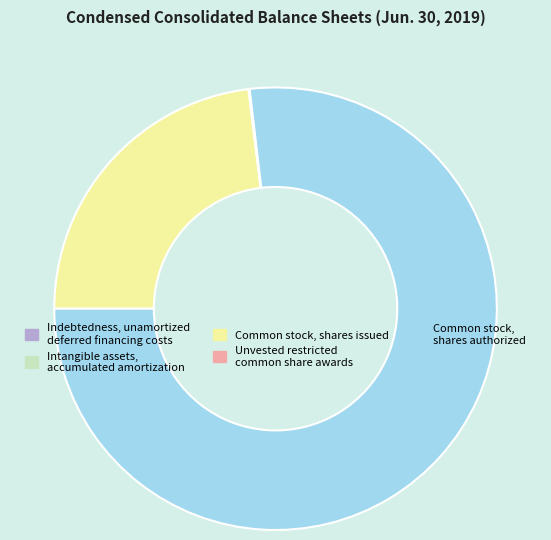

What is the largest slice in the pie chart?

Common stock, shares authorized